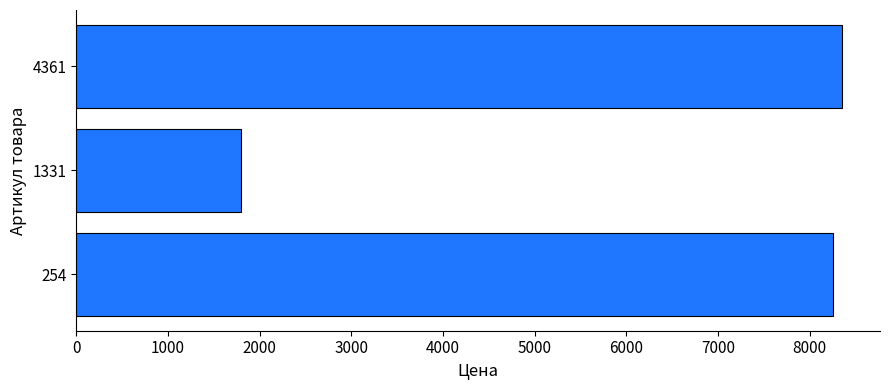

The value at 1331 is 1147. True or false?

False